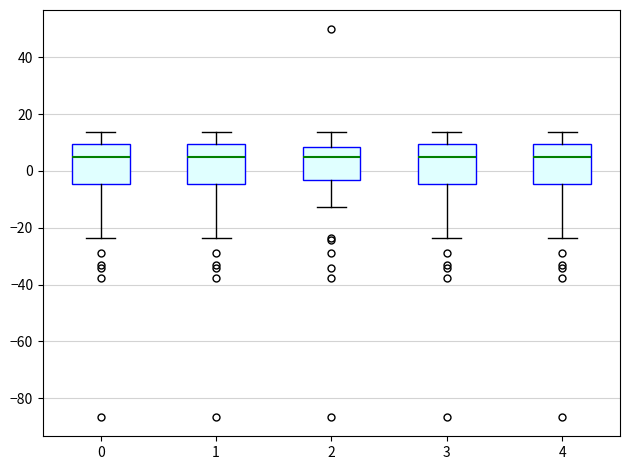

Where does the lower whisker of the box at x = 0 end on the y-axis? The values are not printed on the chart, so give them approximately, as read against the axis.

-24